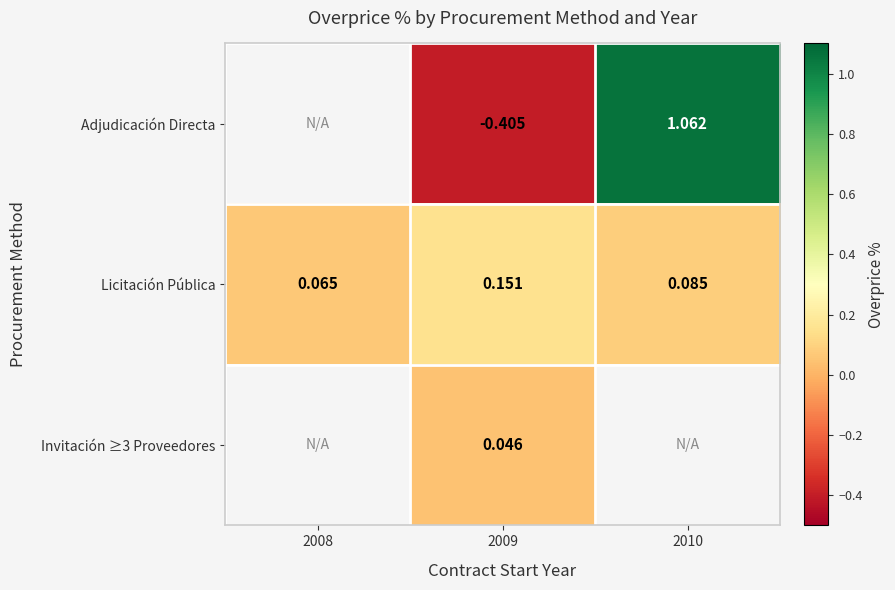

Is the value of Invitación ≥3 Proveedores at 2009 greater than the value of Licitación Pública at 2010?

No